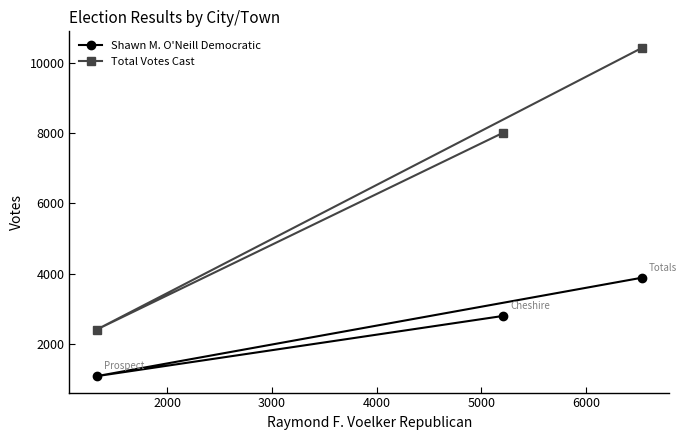

What is the greatest value displayed?

10422